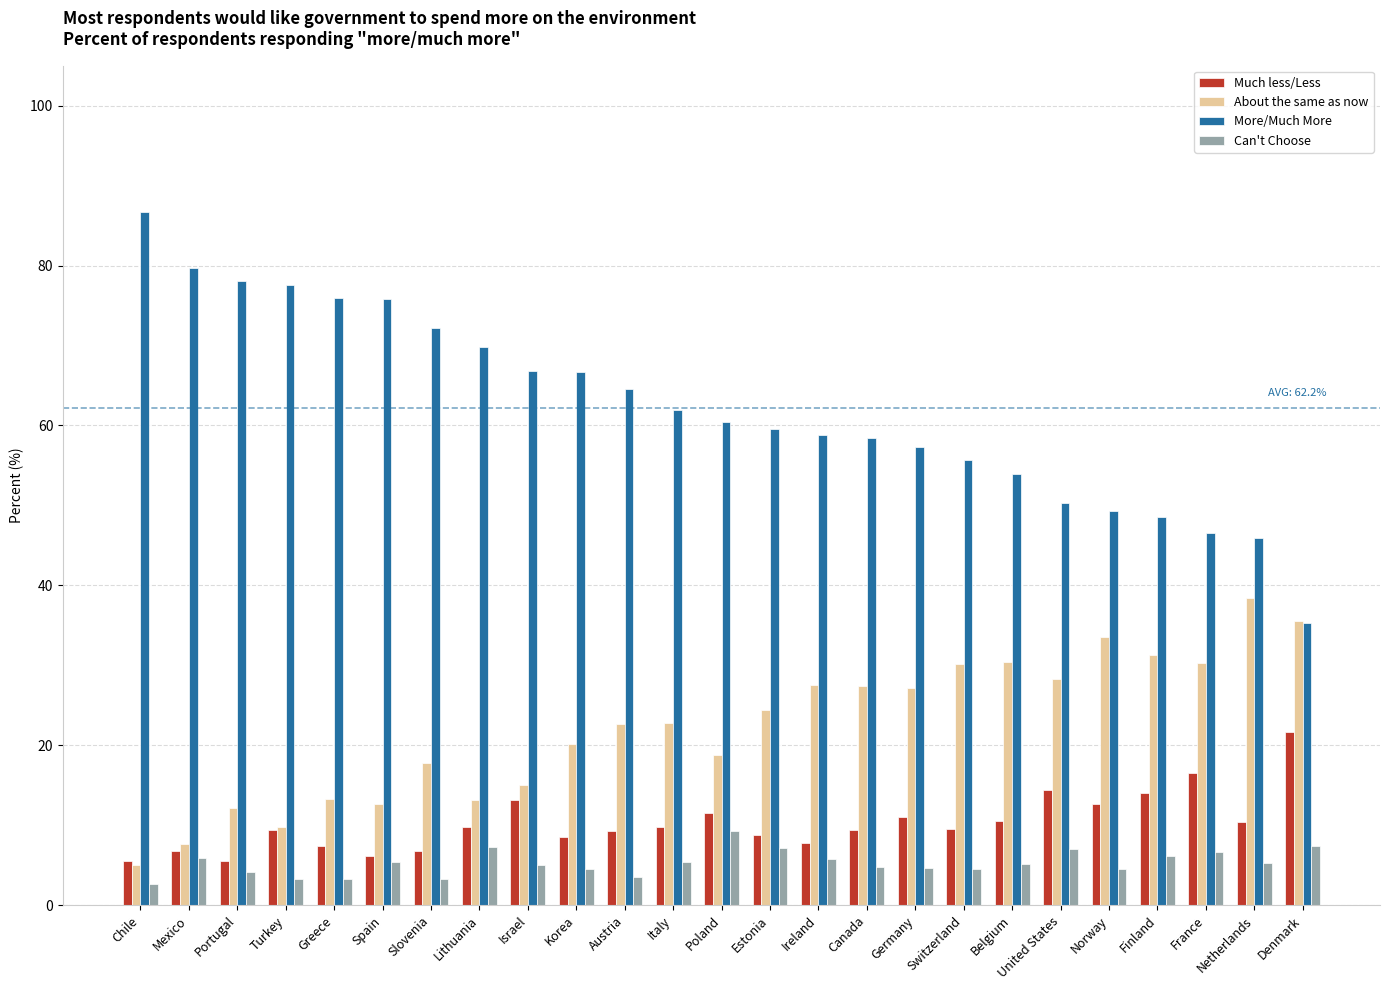

How many groups of bars are there?

25